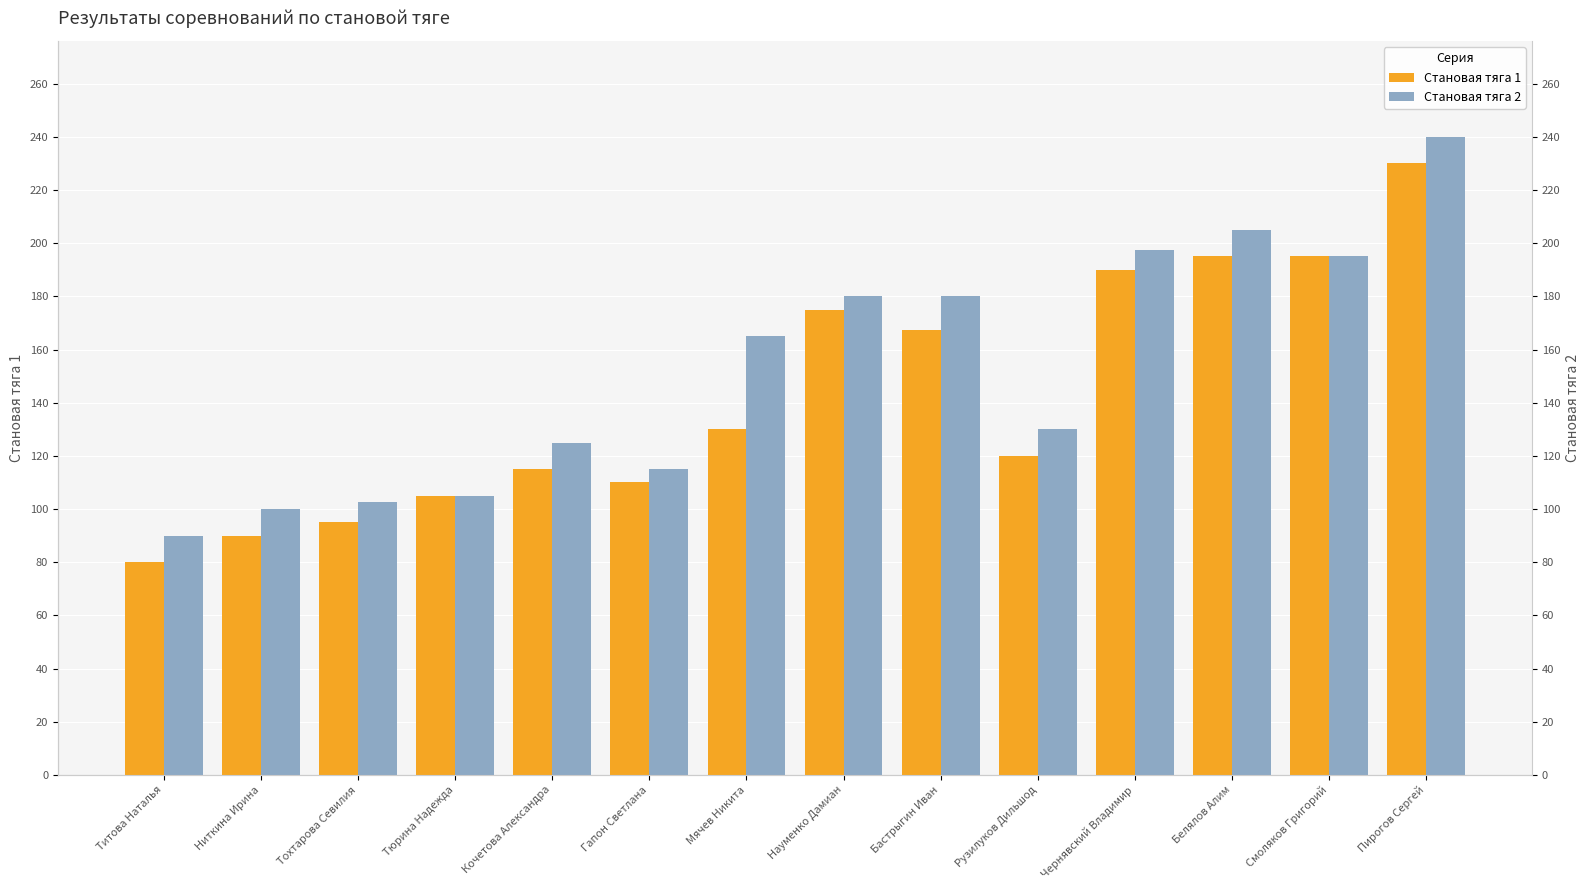

How many bars are there in total?

28